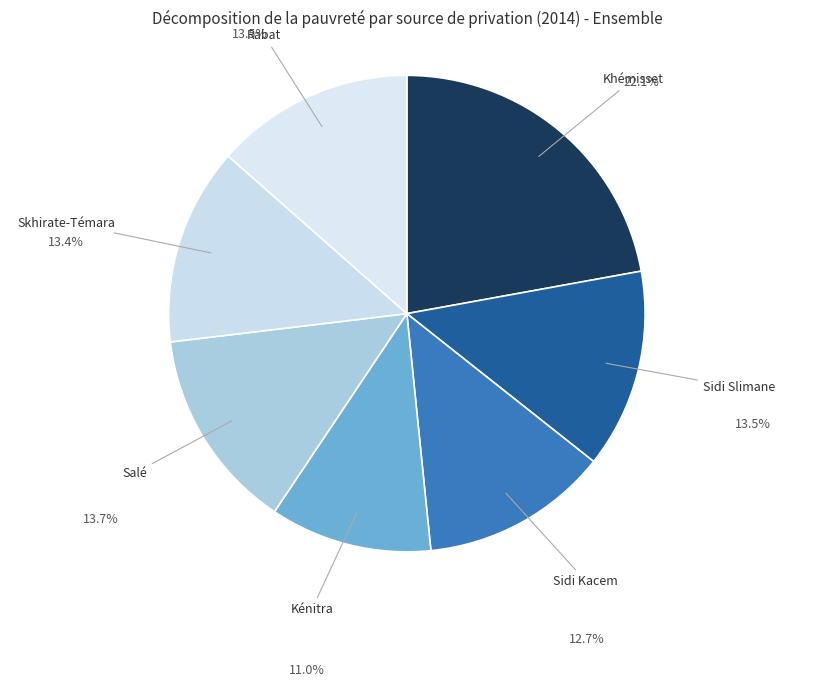

Which slice is the largest?

Khémisset